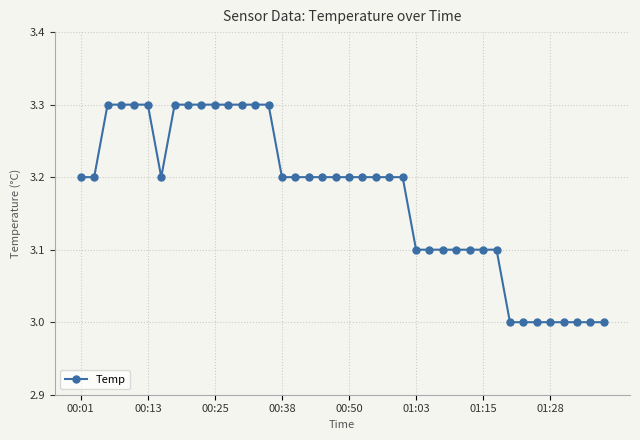

Does the chart have visible grid lines?

Yes